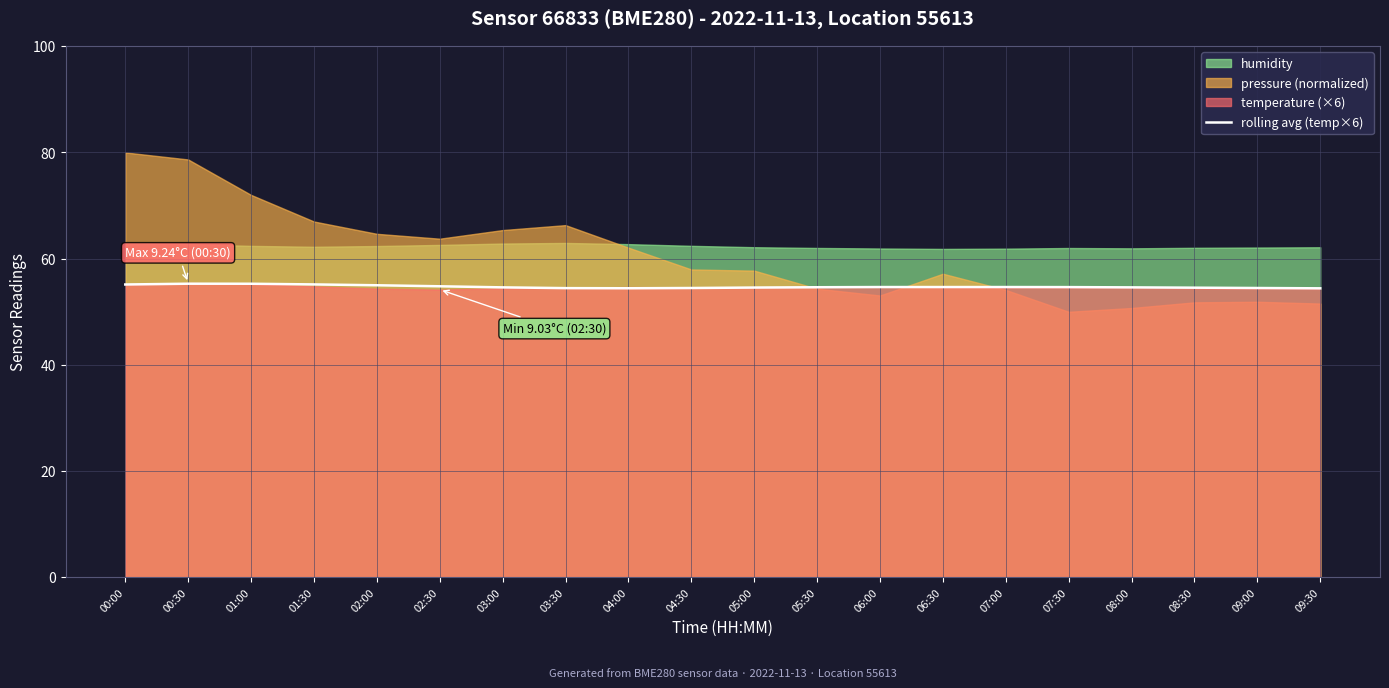

Is it true that rolling avg (temp×6) equals 24.7 at 02:00?

False